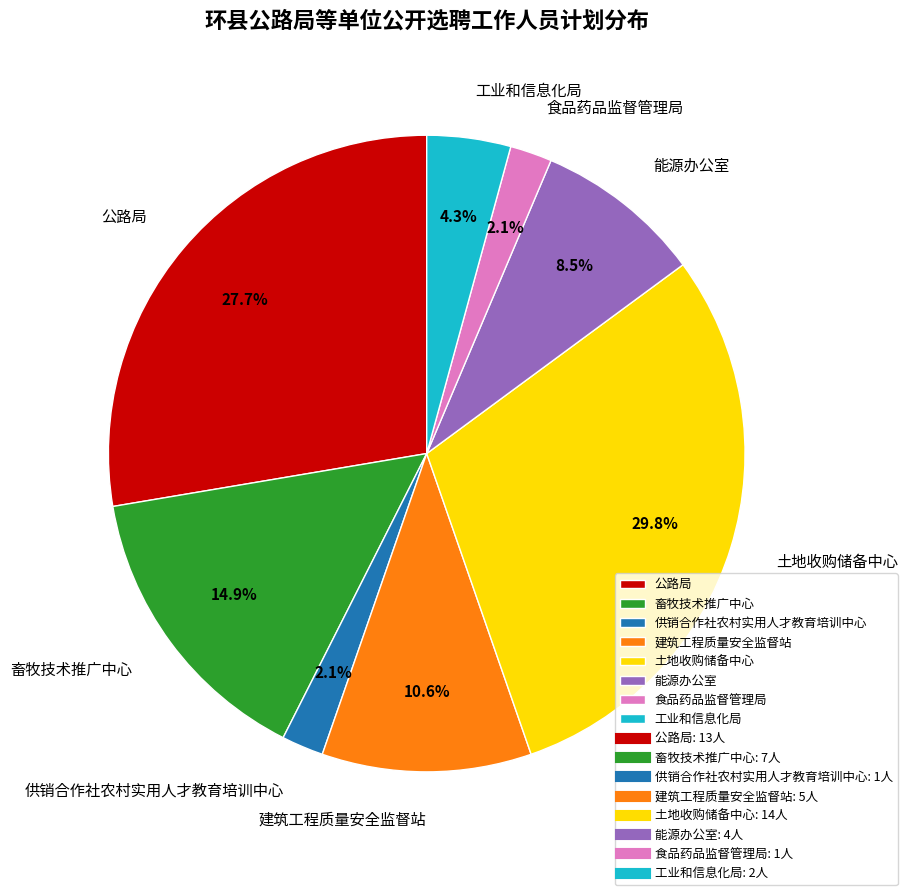

Does any single category account for the majority?

No